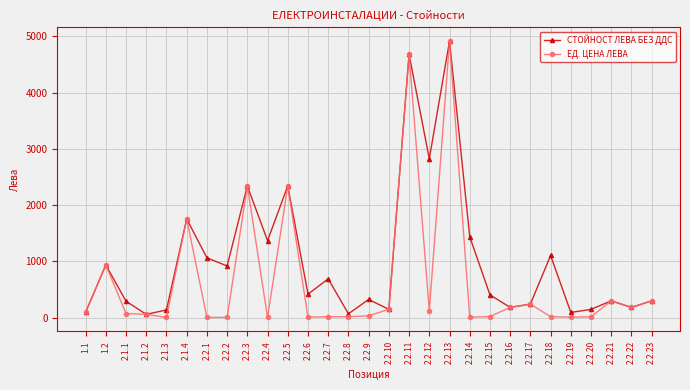

What is the maximum value for ЕД. ЦЕНА ЛЕВА?

4914.0